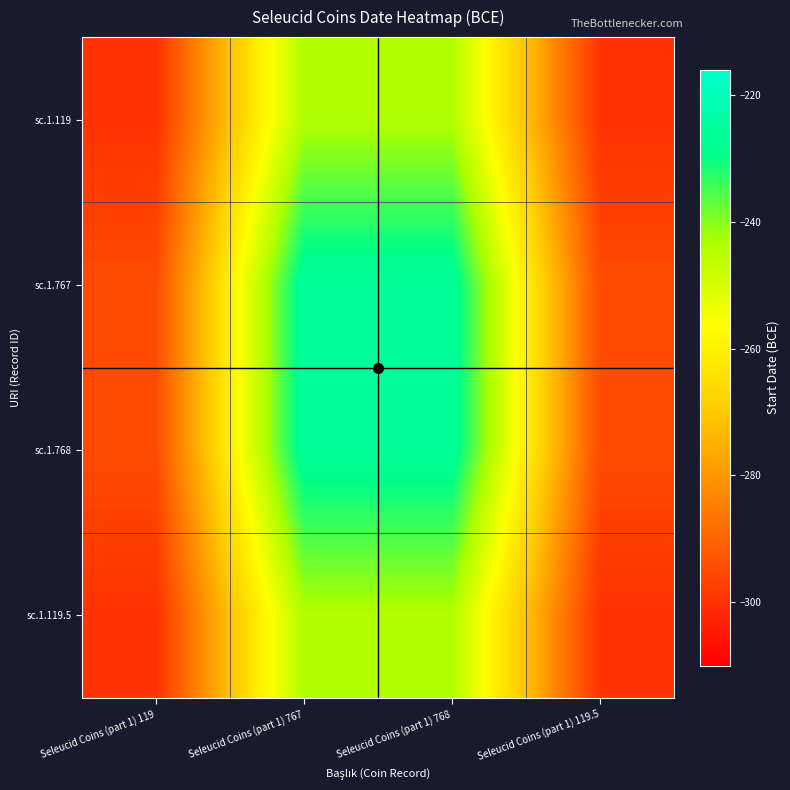

Reading left to right, list all the values displayed in this chart.

sc.1.119: Seleucid Coins (part 1) 119=-300	Seleucid Coins (part 1) 767=-244	Seleucid Coins (part 1) 768=-244	Seleucid Coins (part 1) 119.5=-300
sc.1.767: Seleucid Coins (part 1) 119=-295	Seleucid Coins (part 1) 767=-226	Seleucid Coins (part 1) 768=-226	Seleucid Coins (part 1) 119.5=-295
sc.1.768: Seleucid Coins (part 1) 119=-295	Seleucid Coins (part 1) 767=-226	Seleucid Coins (part 1) 768=-226	Seleucid Coins (part 1) 119.5=-295
sc.1.119.5: Seleucid Coins (part 1) 119=-300	Seleucid Coins (part 1) 767=-244	Seleucid Coins (part 1) 768=-244	Seleucid Coins (part 1) 119.5=-300